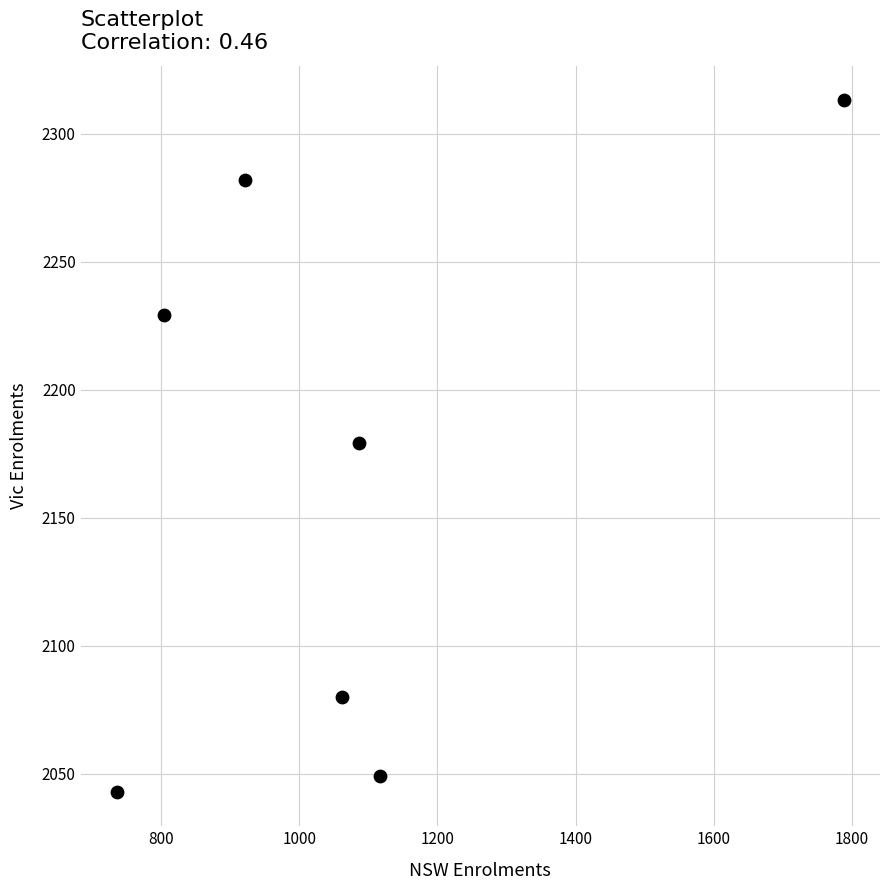

What is the range of Y values (max minus min)?

270